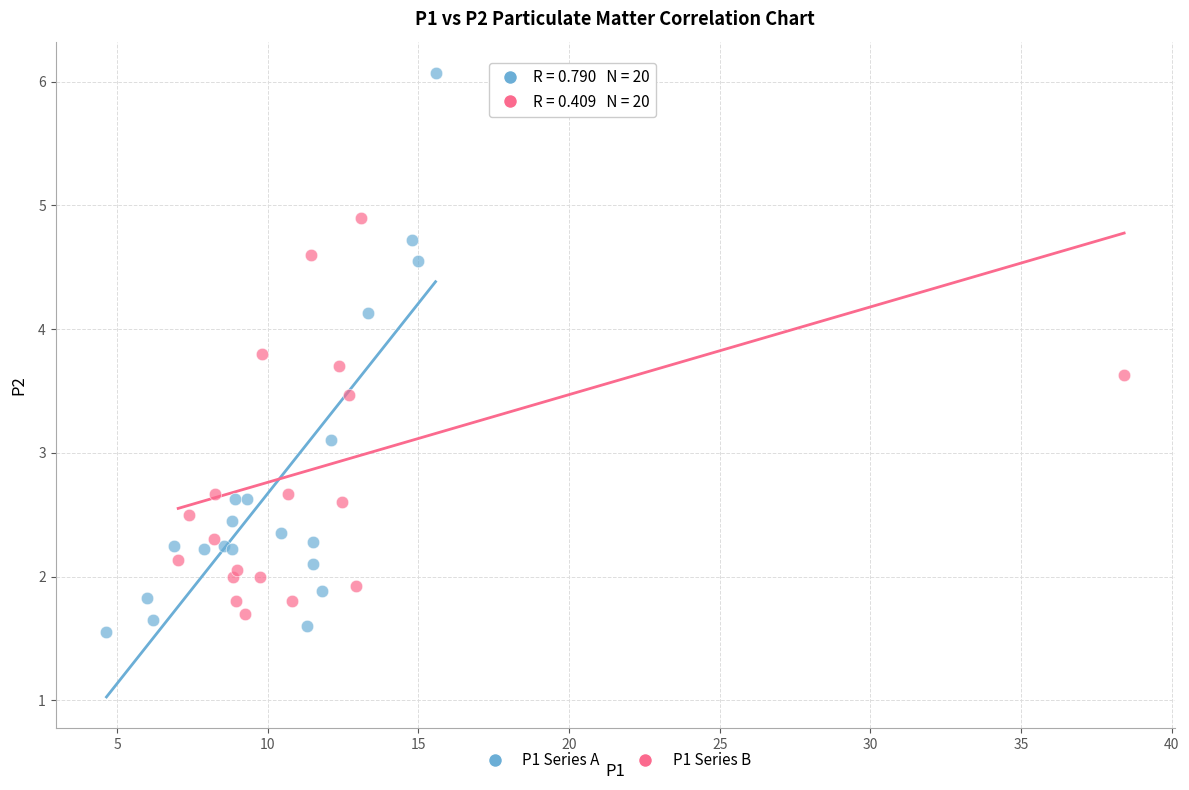

Which series reaches the minimum Y coordinate?

P1 Series A